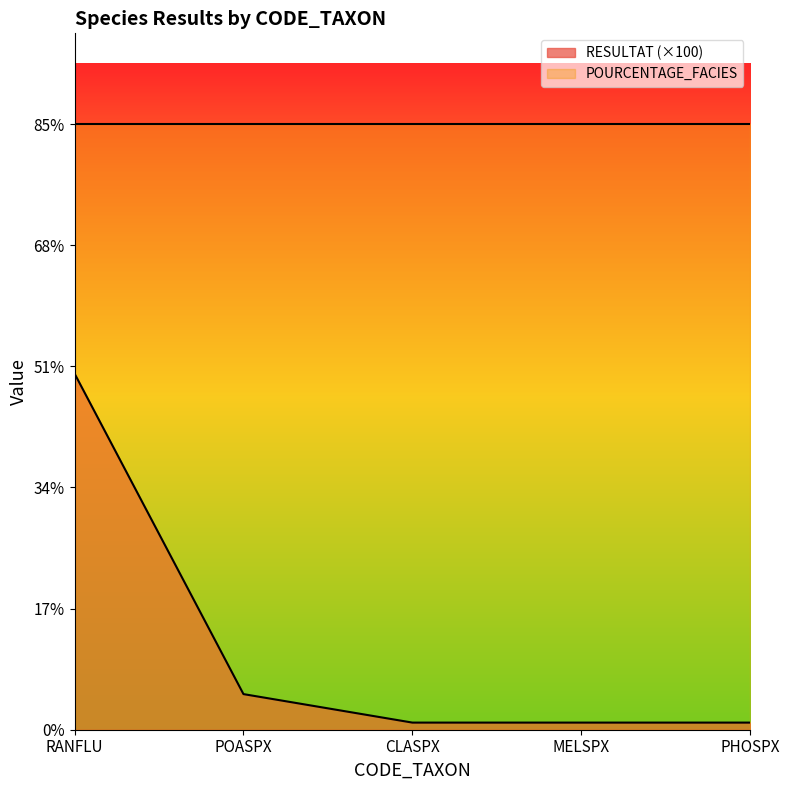

What is the value of the 5th point from the left?

1